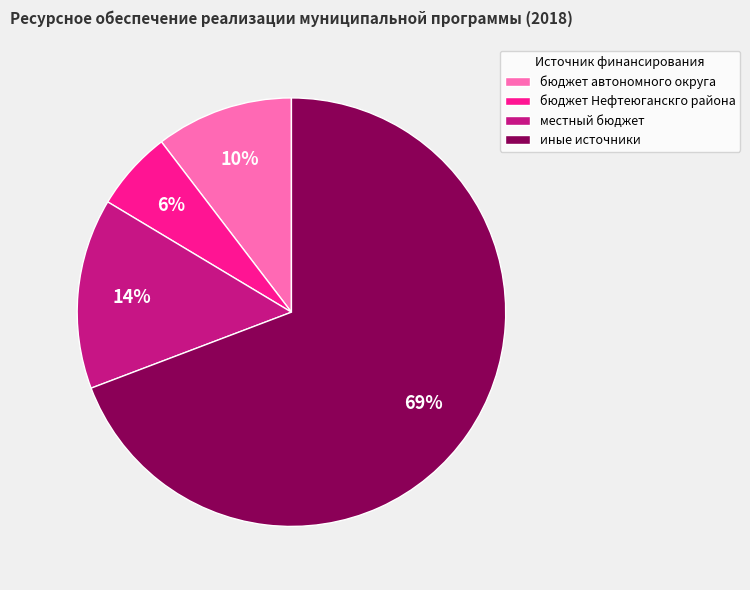

Which has a higher value, бюджет автономного округа or местный бюджет?

местный бюджет